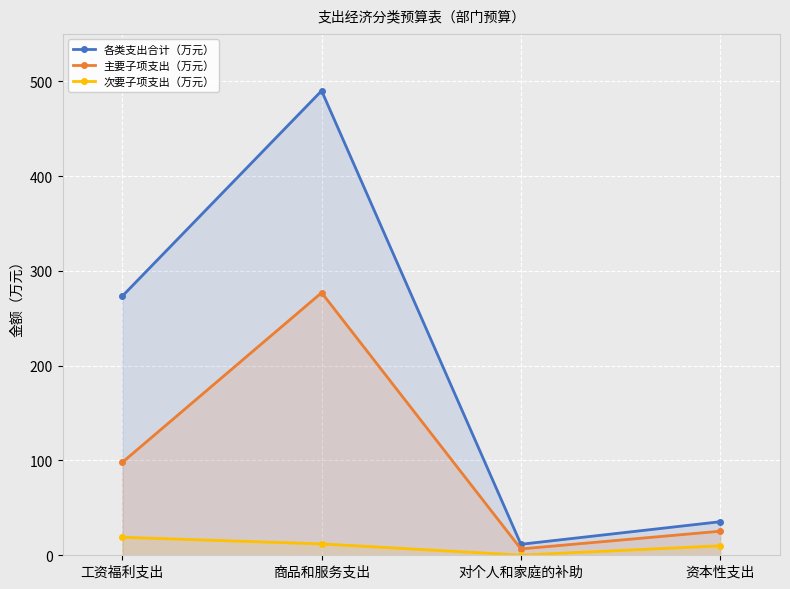

List the series in order of their overall mean, highest first.

各类支出合计（万元）, 主要子项支出（万元）, 次要子项支出（万元）